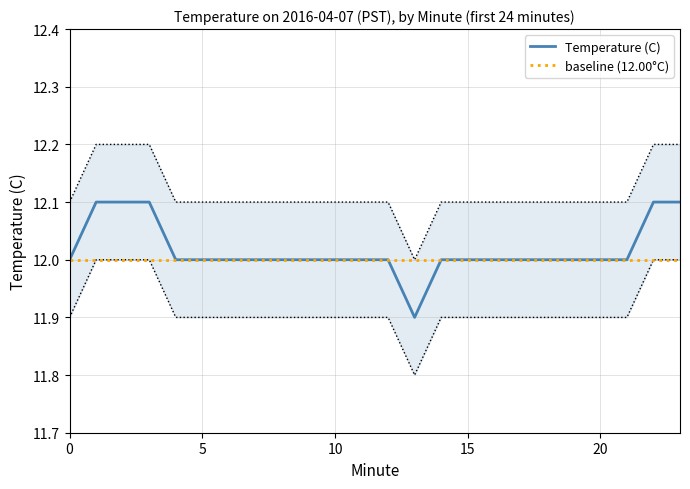

Read the Temperature (C) value at 6.

12.0